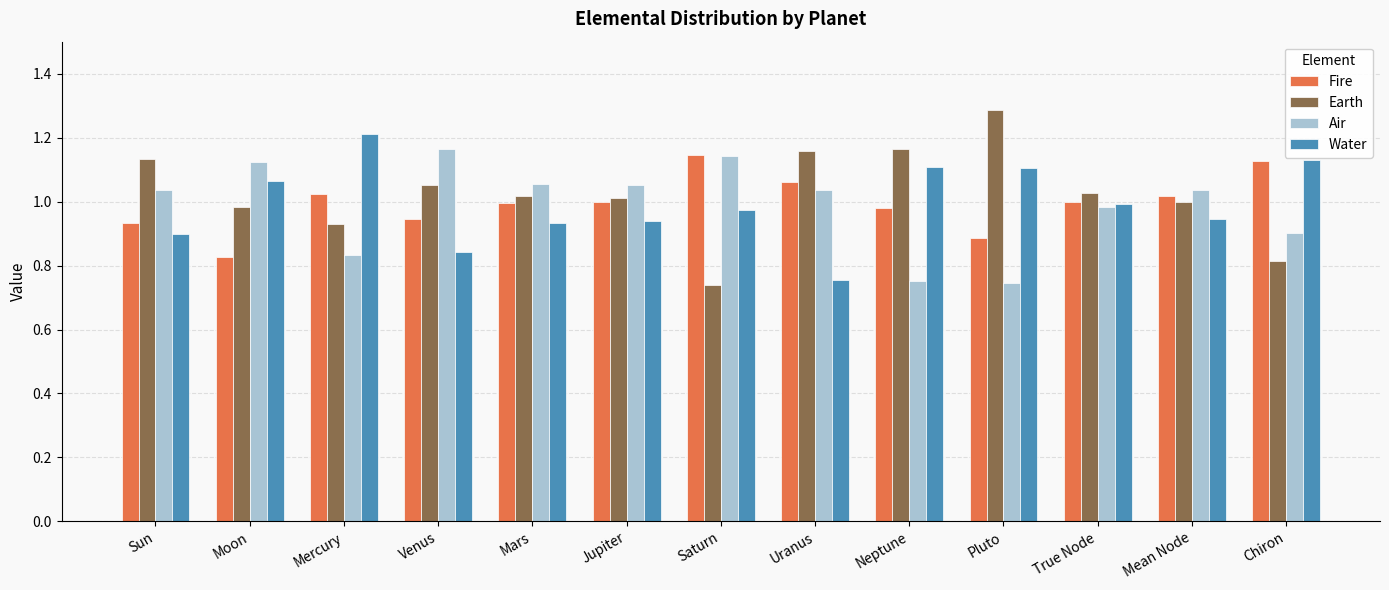

How many series are shown in this chart?

4